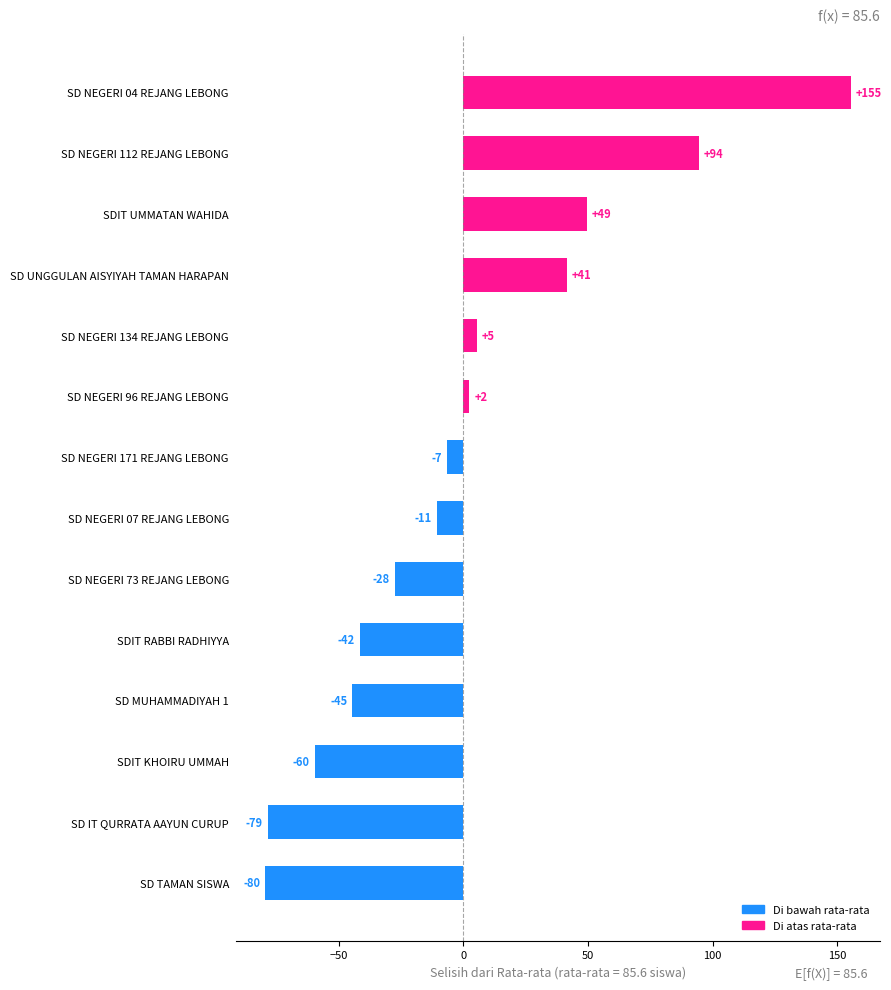

What is the smallest value displayed?

-79.6